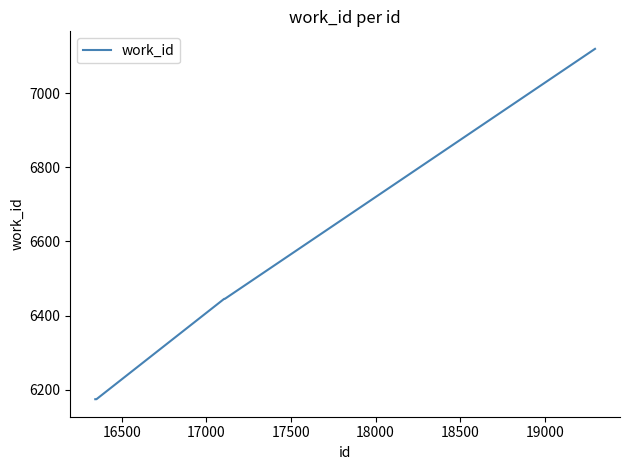

What is the greatest value displayed?

7120